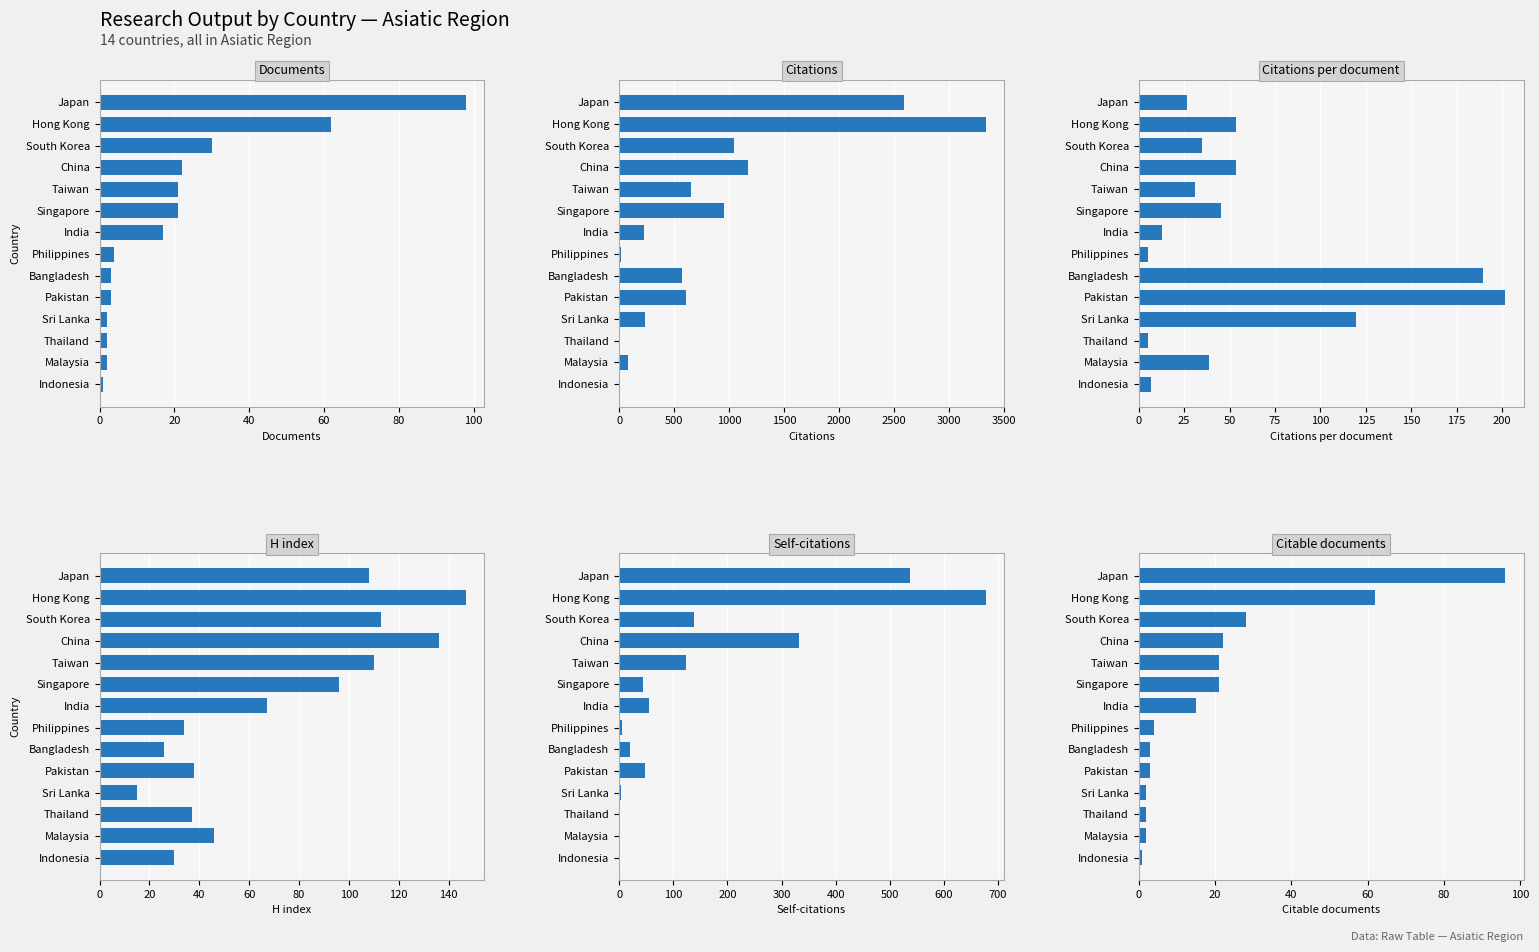

True or false: Citations has a value of 239.0 at Sri Lanka.

True